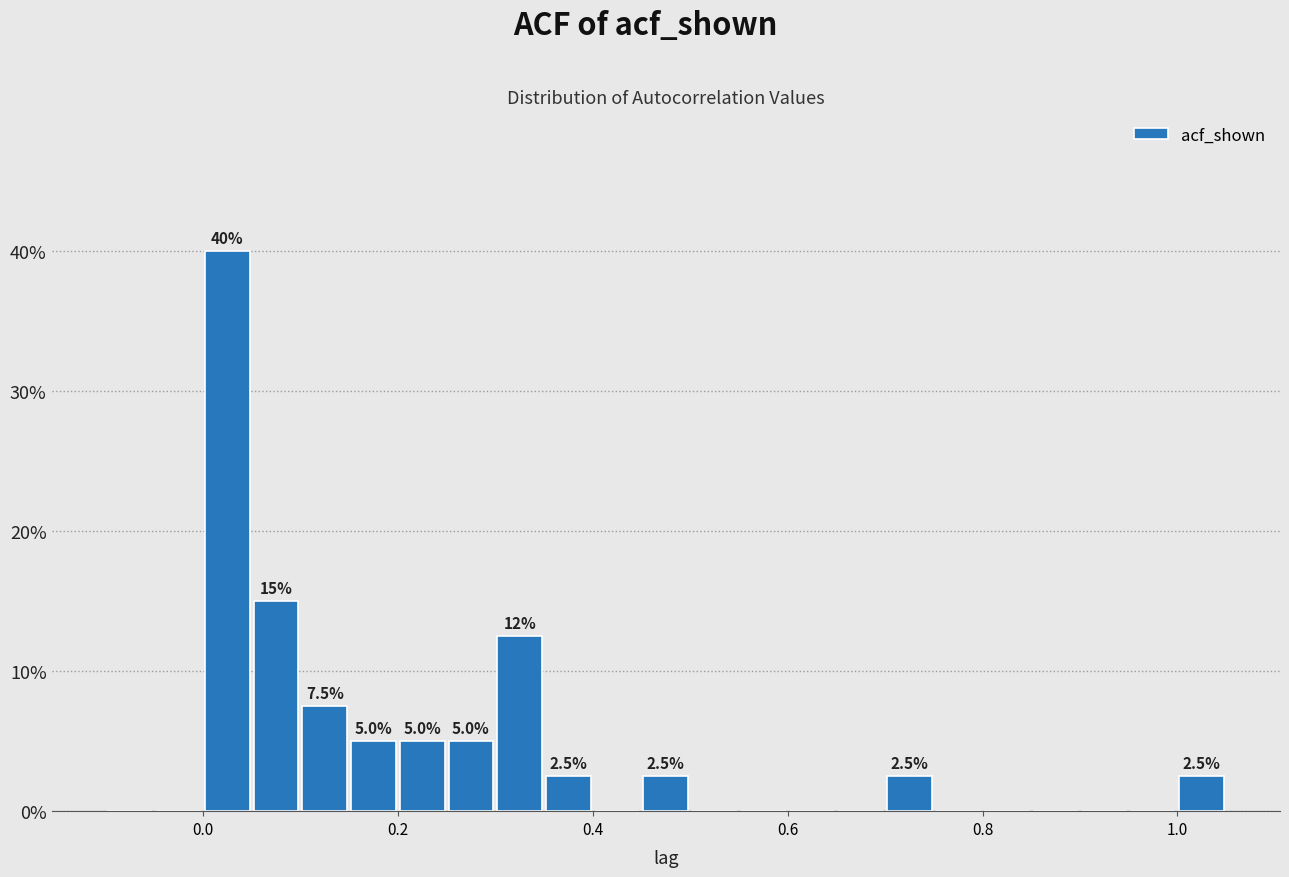

Read against the x-axis, roughly where is the centre of the tallest bar?

0.02